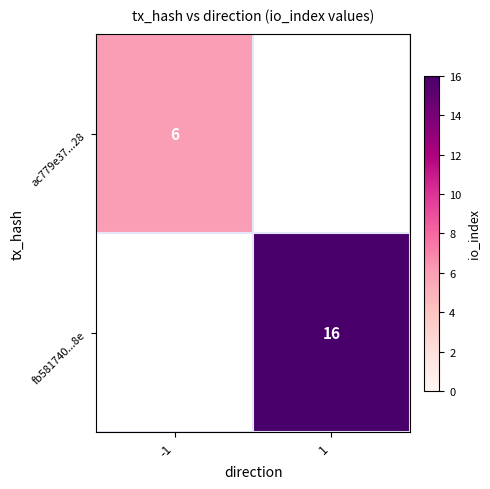

The value of fb581740...8e at 1 is 25. True or false?

False